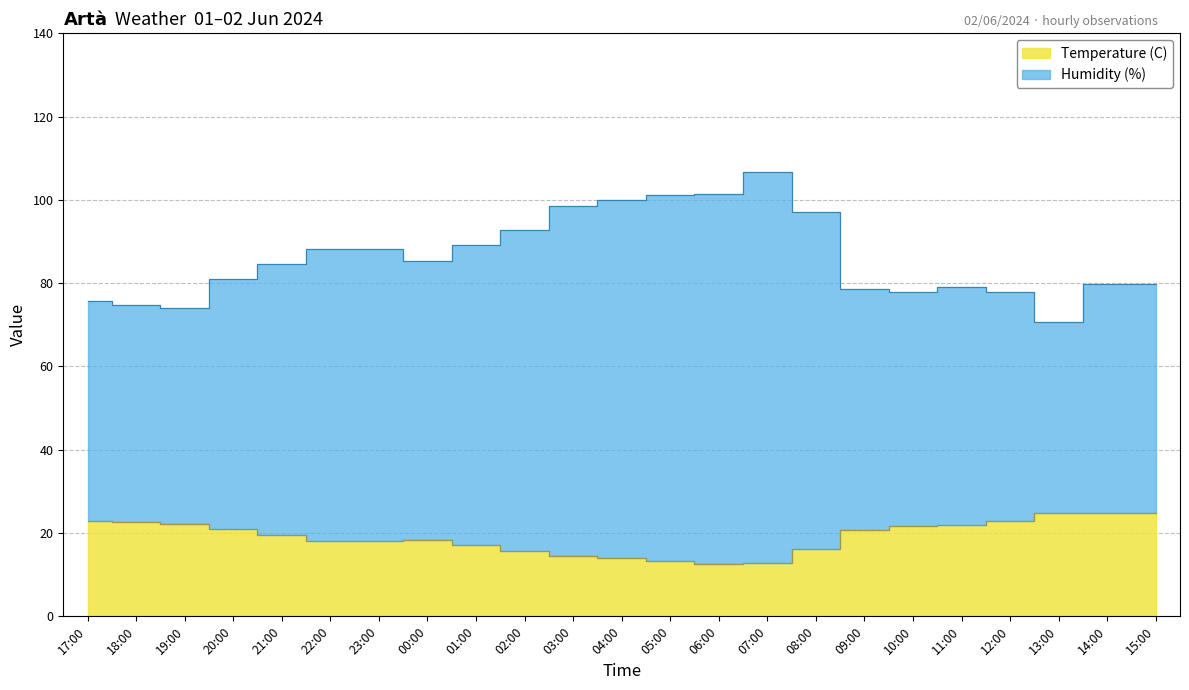

Which series has the largest range (max minus min)?

Humidity (%)